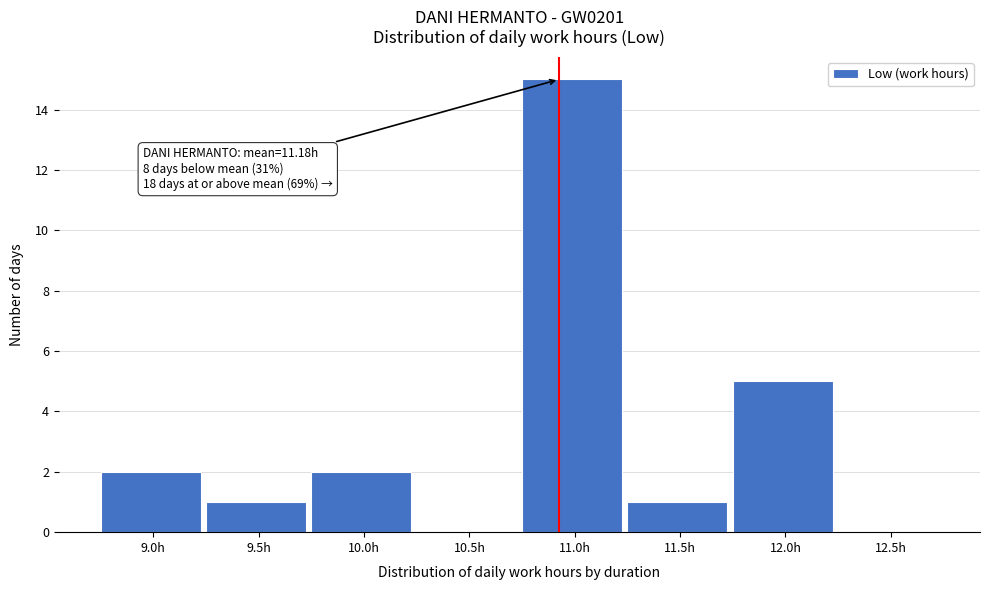

Reading left to right, list all the values displayed in this chart.

9.0h=2	9.5h=1	10.0h=2	10.5h=0	11.0h=15	11.5h=1	12.0h=5	12.5h=0